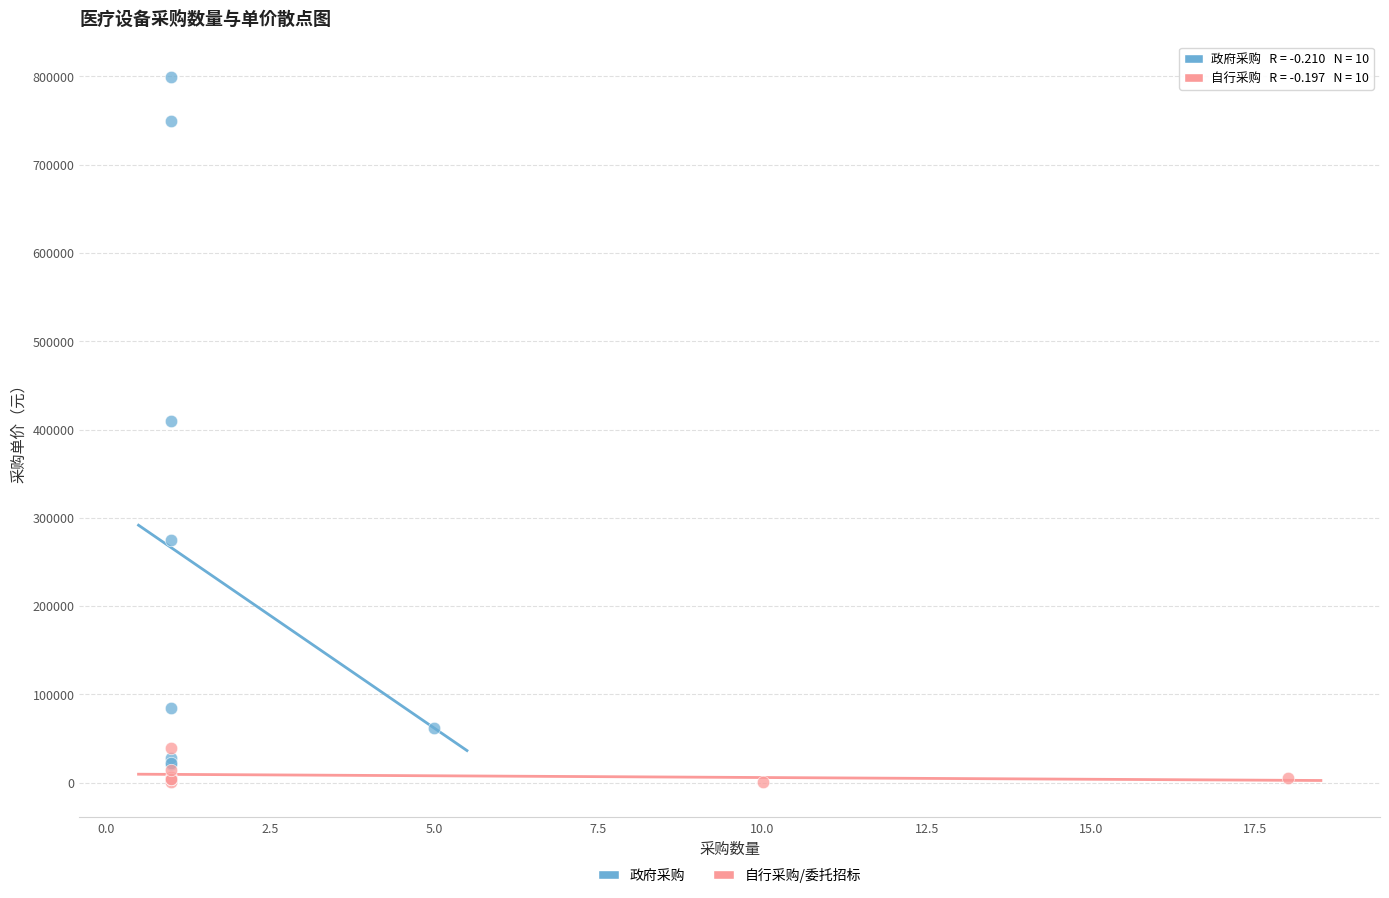

Which series has the largest Y range (max minus min)?

政府采购